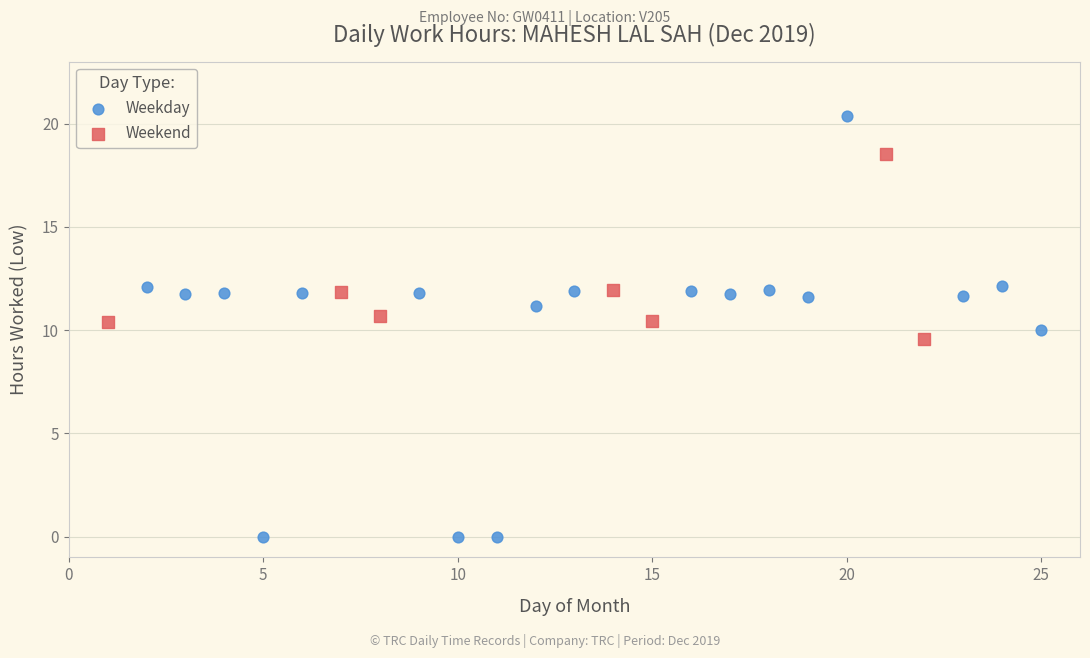

What are all the series names shown in the legend?

Weekday, Weekend